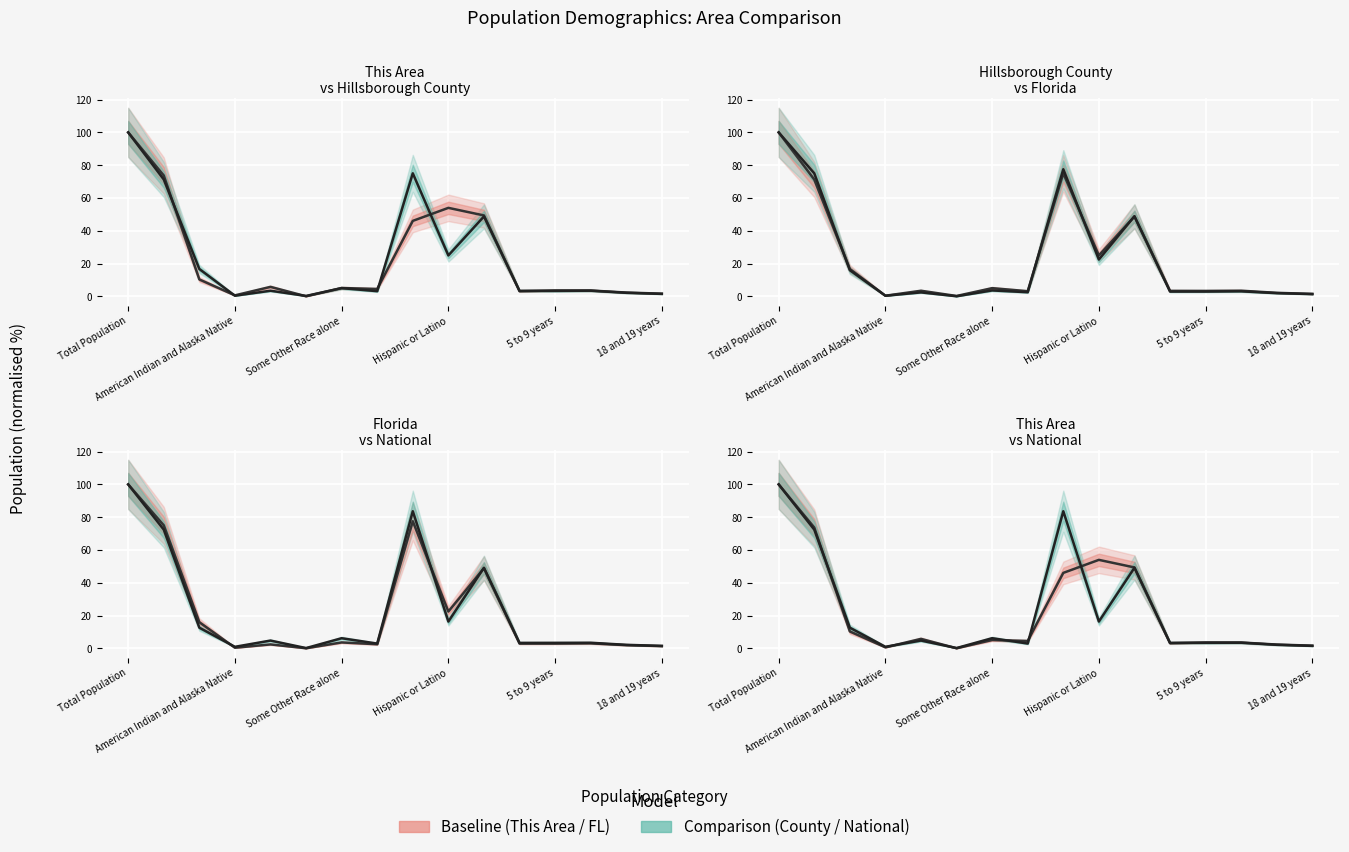

How many interior local valleys does the Florida series have?

5